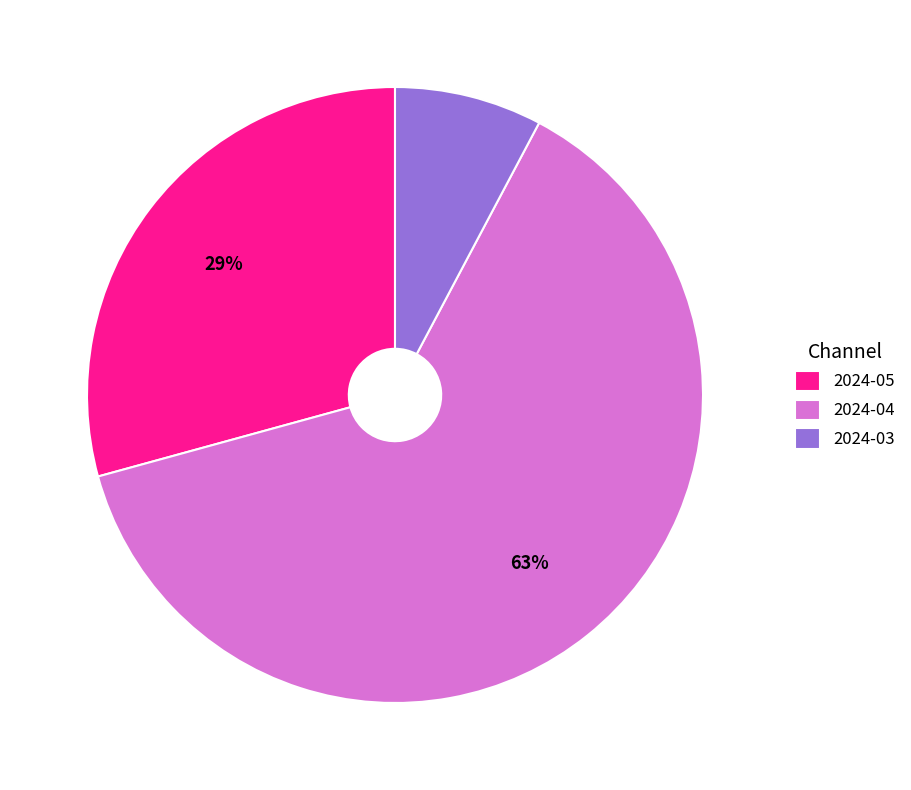

What is the ratio of the value at 2024-05 to the value at 2024-04?

0.5